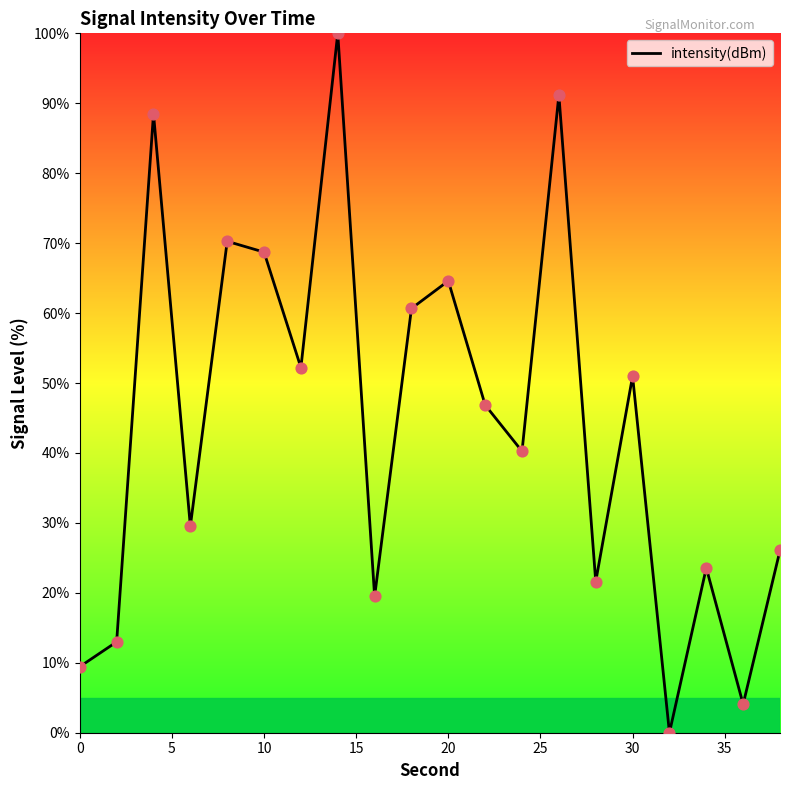

What is the difference between the maximum and minimum values?

100.0